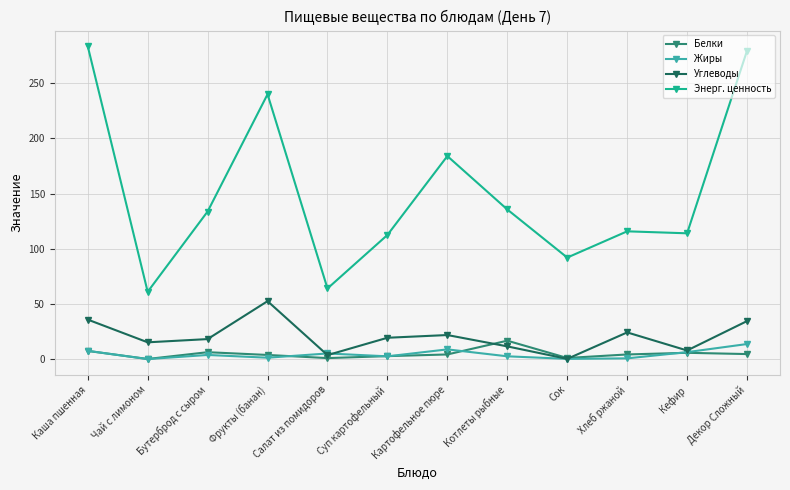

Does the chart display data point markers on the line(s)?

Yes